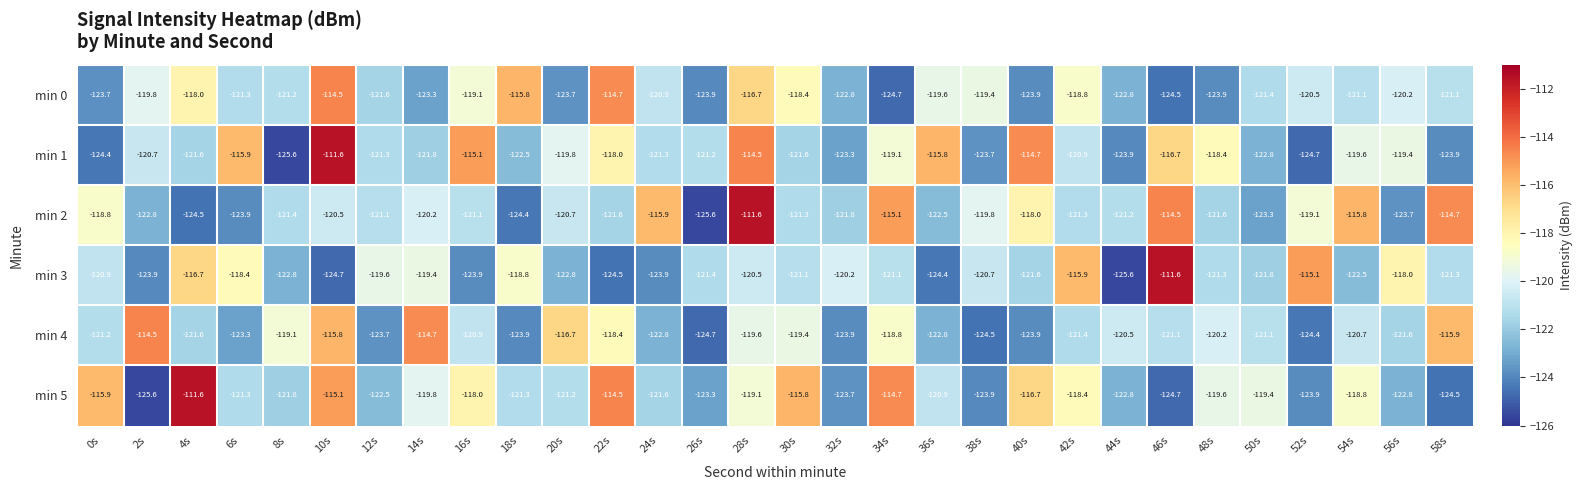

What is the highest value of the min 5 series?

-111.6